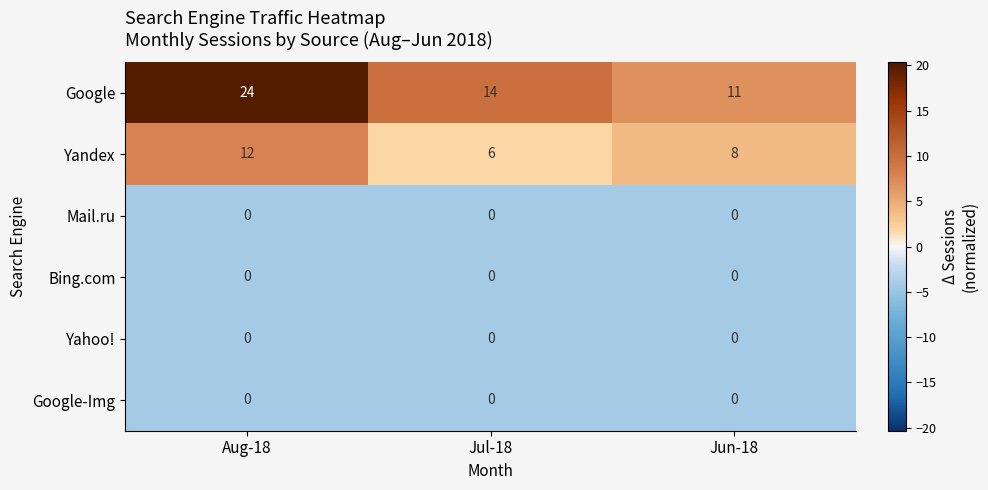

Reading left to right, list all the values displayed in this chart.

Google: 24	14	11
Yandex: 12	6	8
Mail.ru: 0	0	0
Bing.com: 0	0	0
Yahoo!: 0	0	0
Google-Img: 0	0	0